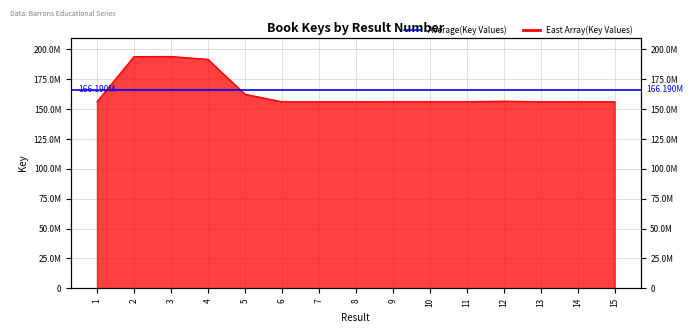

At which category does the data reach its first local valley?

6